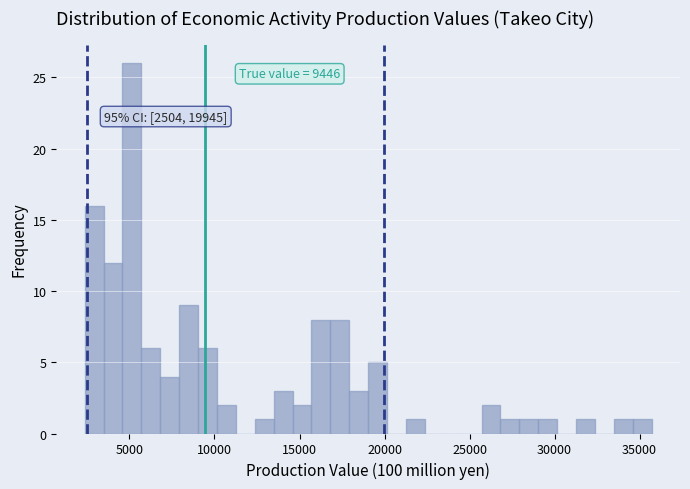

Around what value on the x-axis is the tallest bar? Give the approximate position of its centre, as read against the axis.

5000